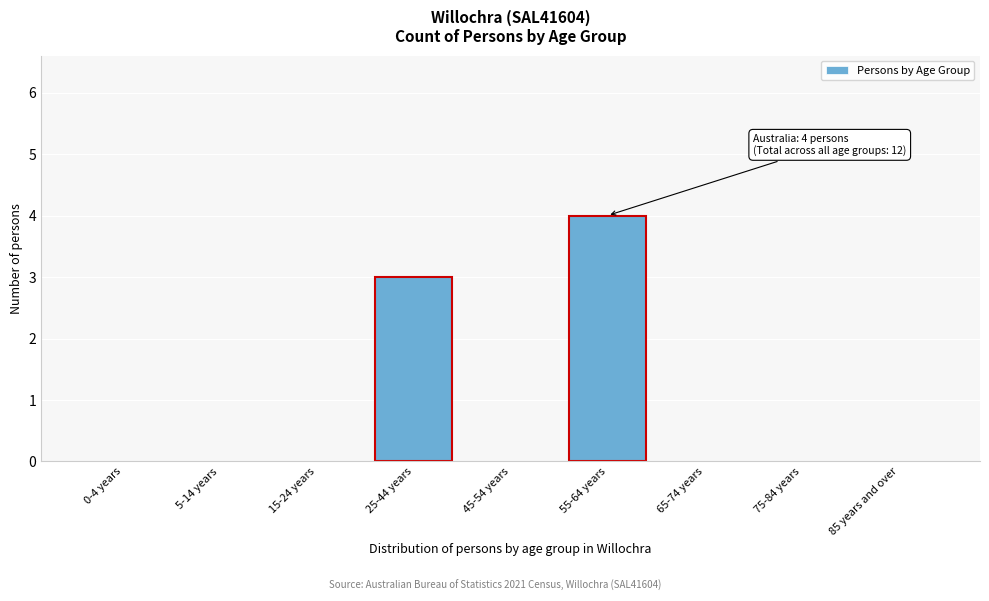

Reading left to right, what are all the values shown in this chart?

0-4 years=0	5-14 years=0	15-24 years=0	25-44 years=3	45-54 years=0	55-64 years=4	65-74 years=0	75-84 years=0	85 years and over=0